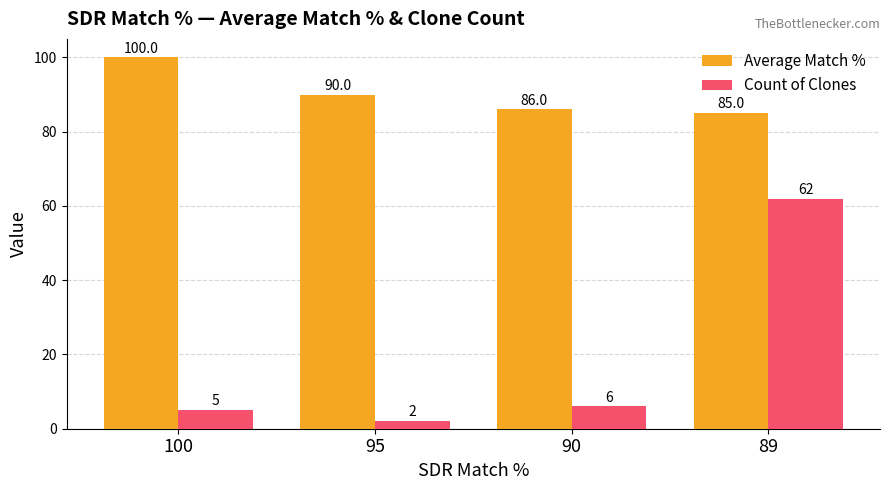

The Count of Clones series shows 6 at 90. True or false?

True